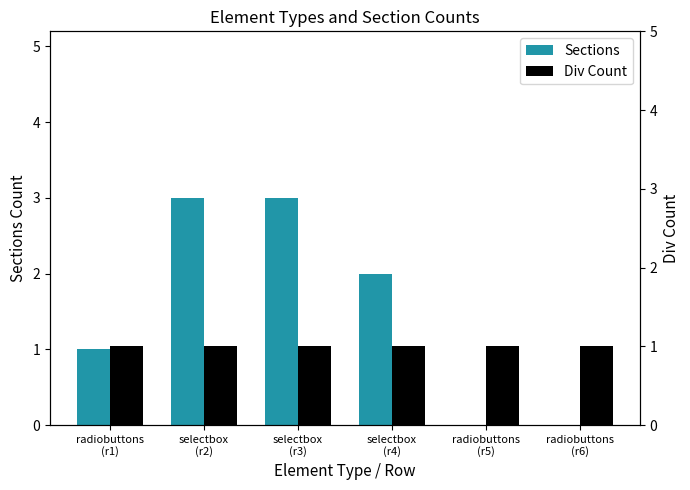

At which label does Sections first exceed 2?

selectbox
(r2)